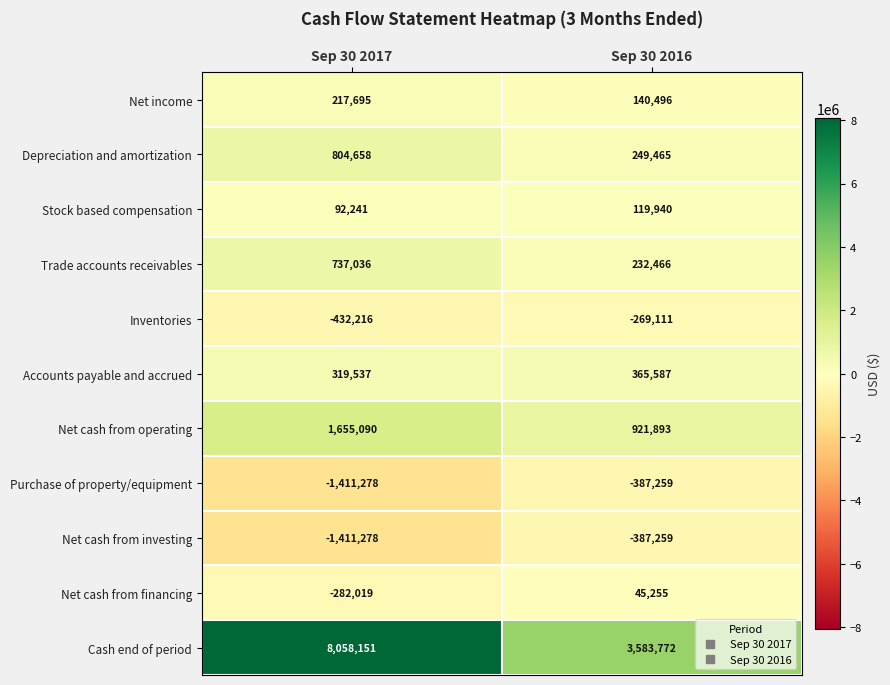

What is the sum of the Accounts payable and accrued values at Sep 30 2016 and Sep 30 2017?

685124